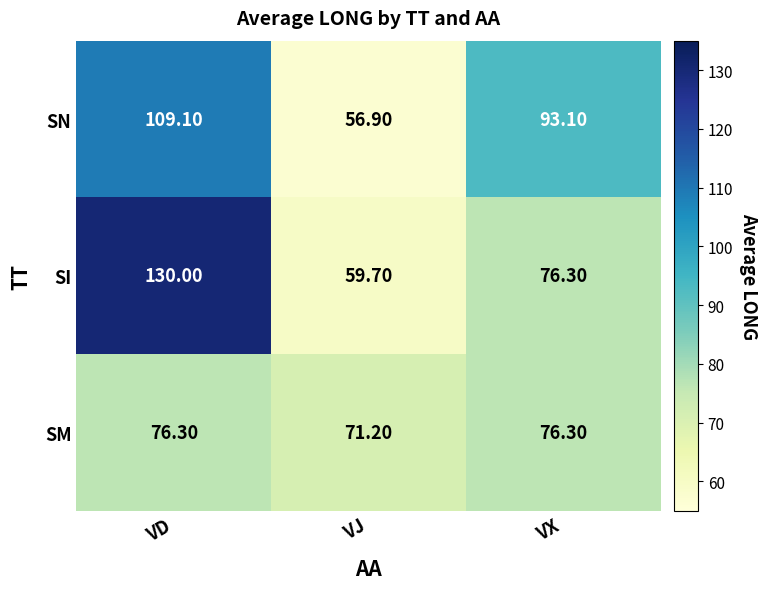

Where does the SM series first go above 76?

VD